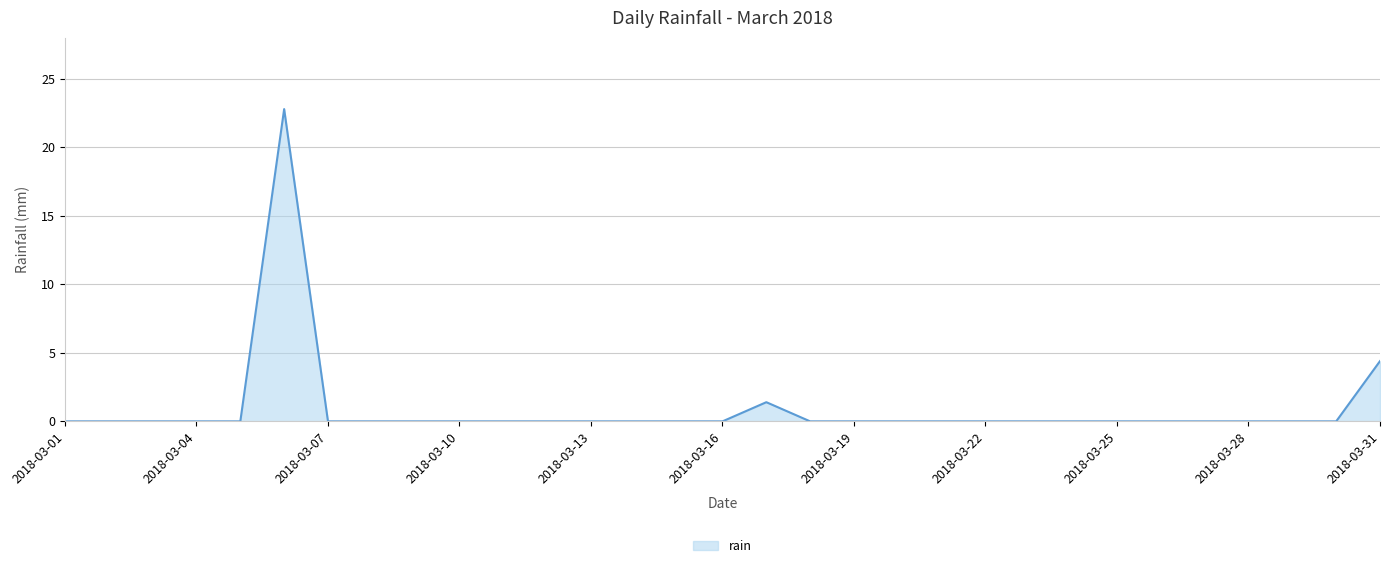

True or false: there are more than 0 points higher than both neighbors.

True